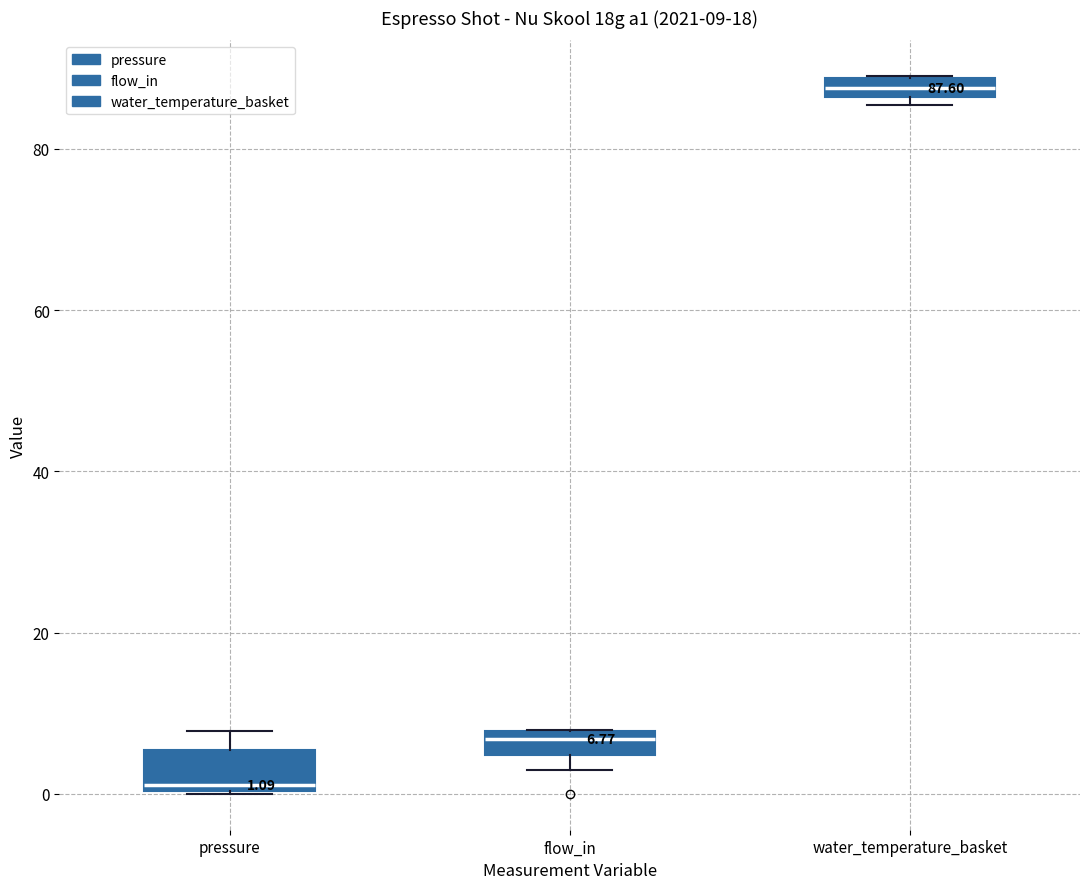

Which box has the highest median line?

water_temperature_basket